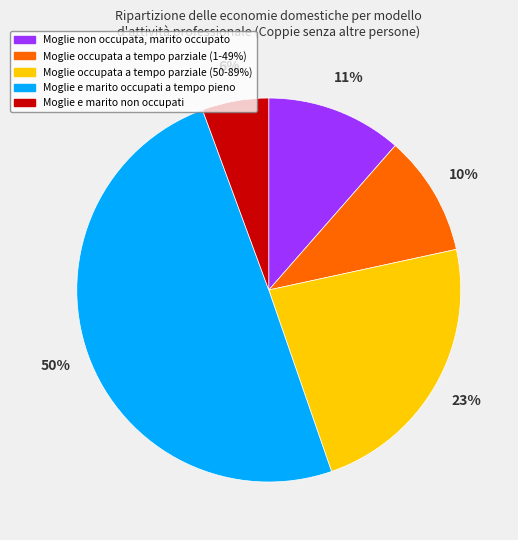

How many segments does this pie chart have?

5